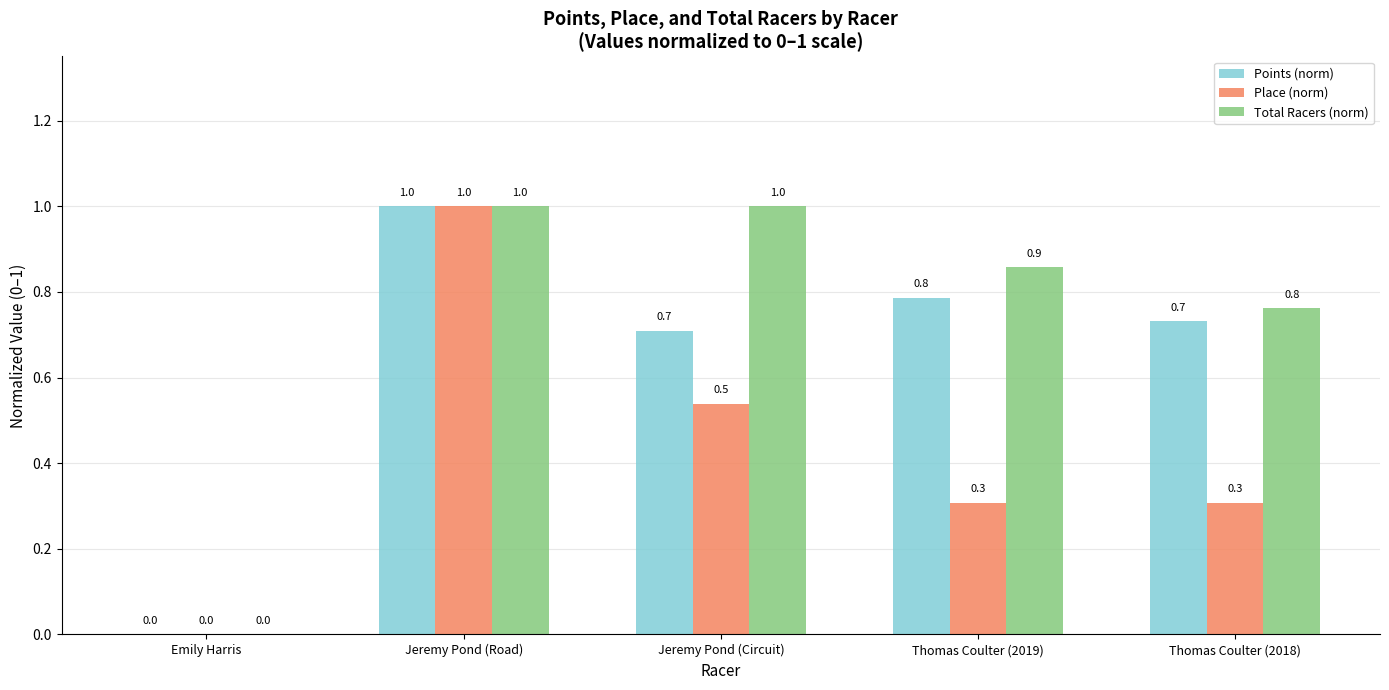

How many groups of bars are there?

5